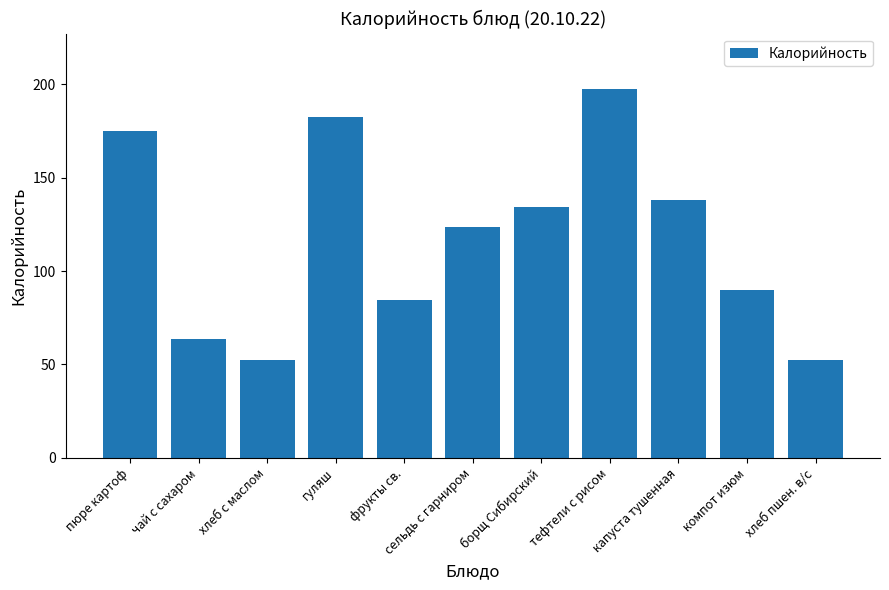

Reading left to right, what are all the values shown in this chart?

пюре картоф=175.1	чай с сахаром=63.8	хлеб с маслом=52.4	гуляш=182.4	фрукты св.=84.6	сельдь с гарниром=123.8	борщ Сибирский=134.1	тефтели с рисом=197.5	капуста тушенная=138.2	компот изюм=89.6	хлеб пшен. в/с=52.4